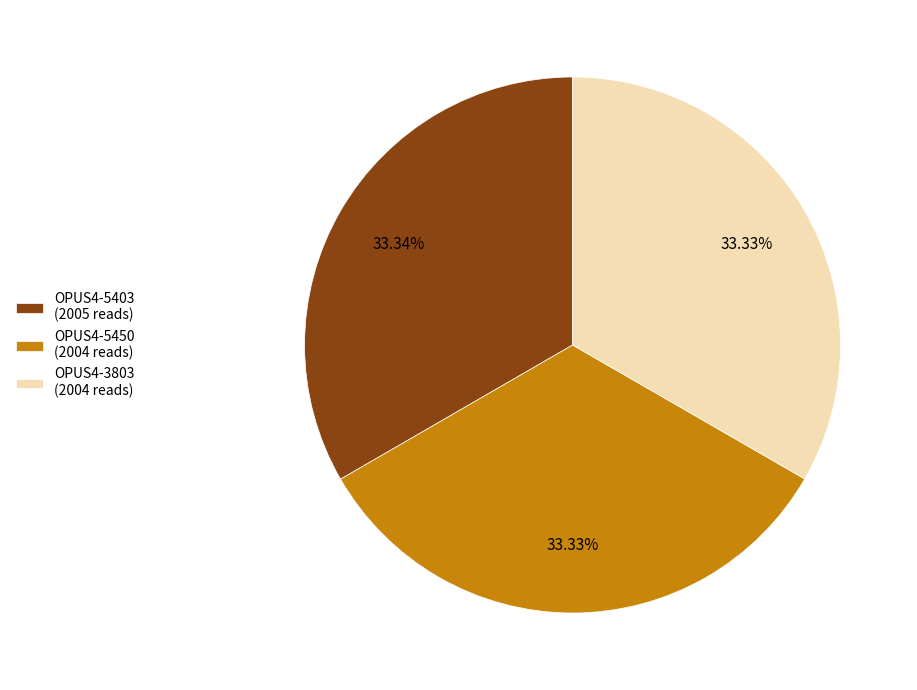

To the nearest percent, what is the combined percentage of OPUS4-5403 and OPUS4-3803?

67%